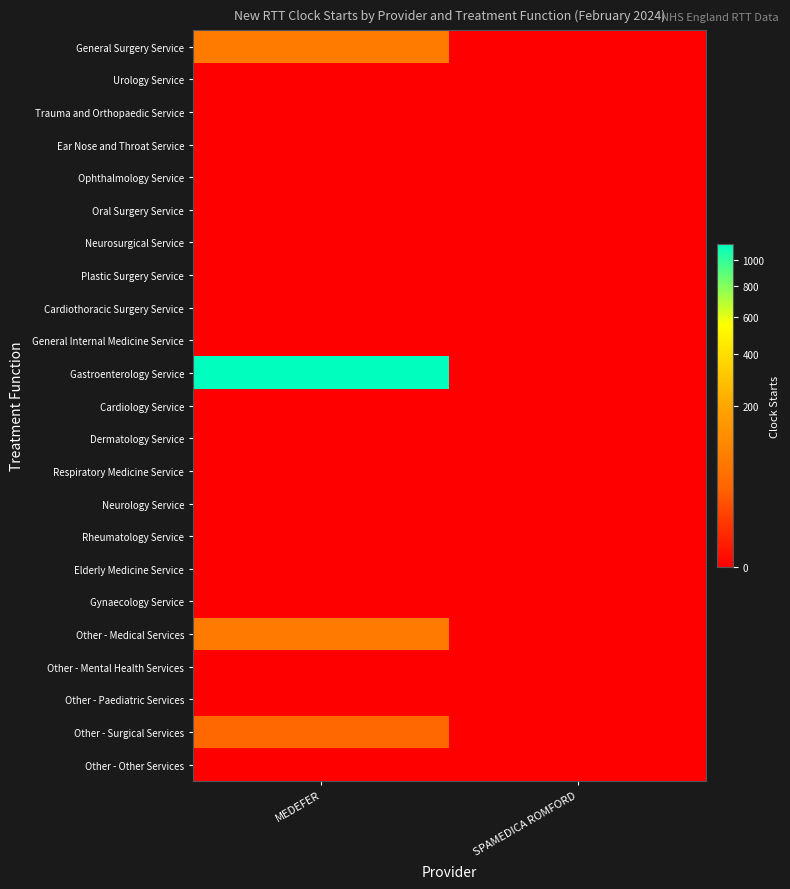

Between MEDEFER and SPAMEDICA ROMFORD, which is larger?

MEDEFER